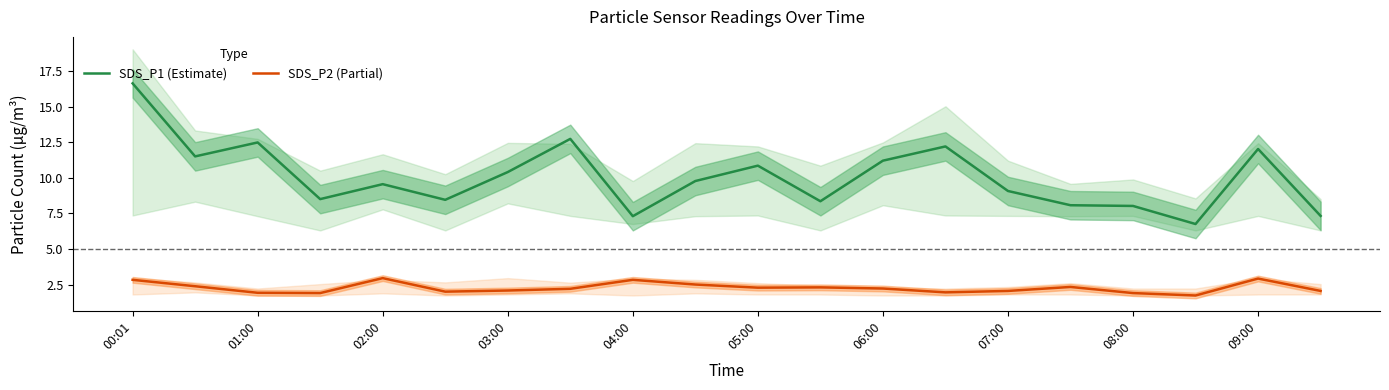

True or false: SDS_P1 (Estimate) and SDS_P2 (Partial) intersect in this chart.

False